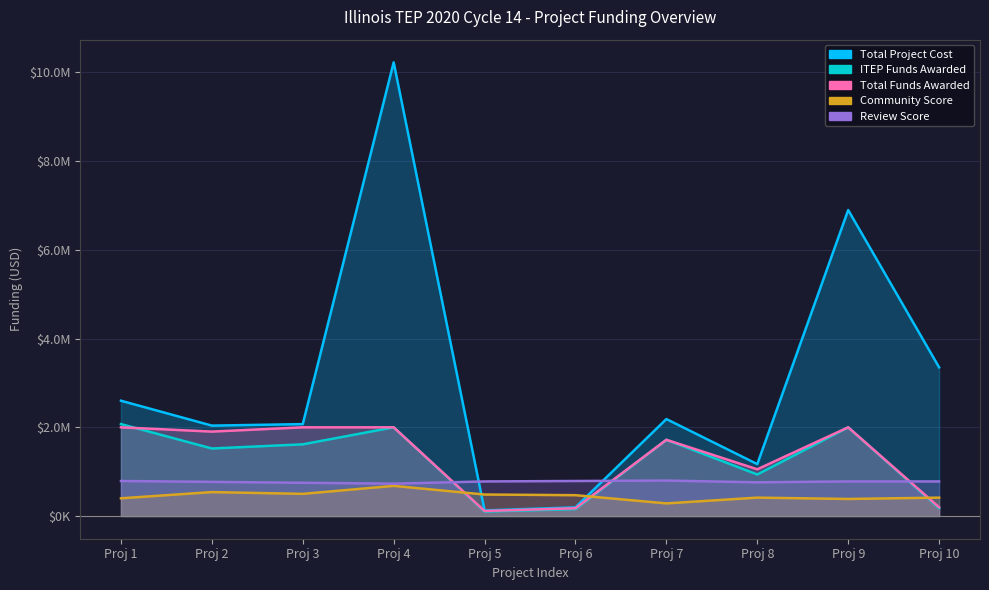

What is the difference between the second highest and second lowest values in the Total Project Cost series?

6703000